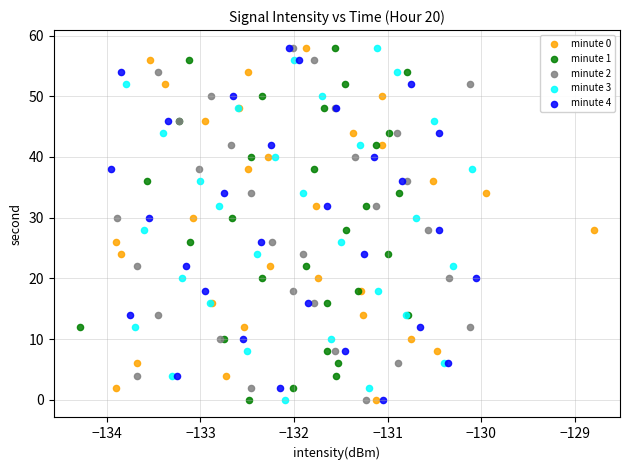

What are all the series names shown in the legend?

minute 0, minute 1, minute 2, minute 3, minute 4